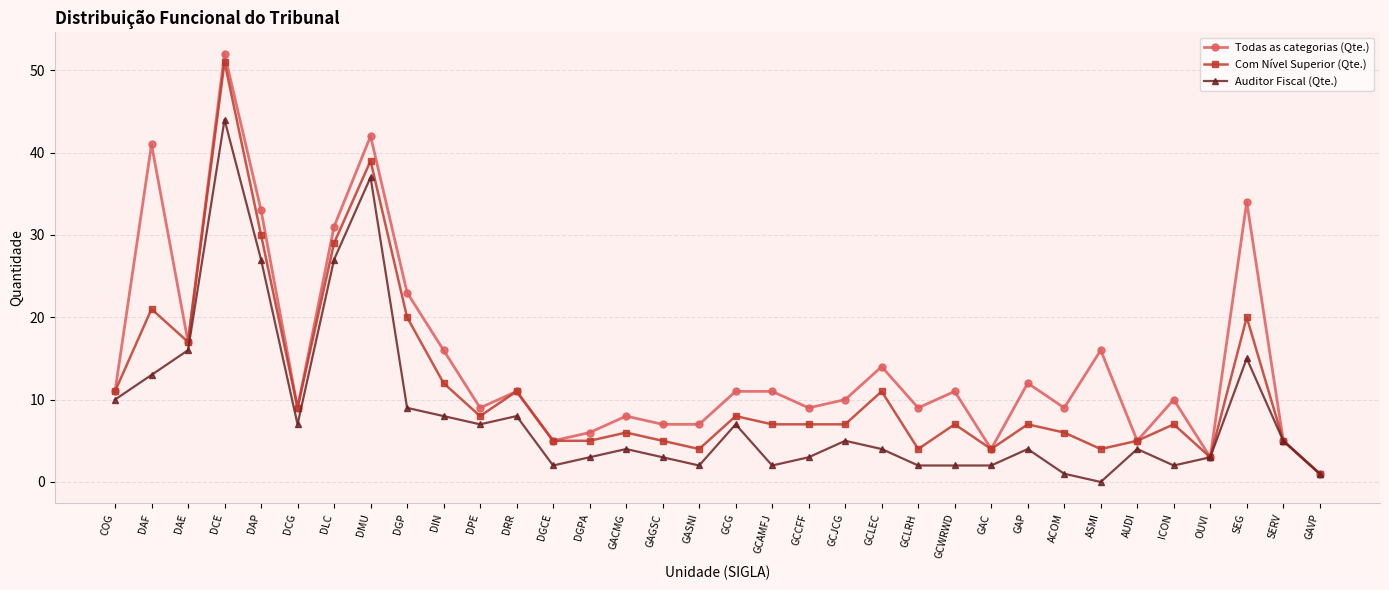

True or false: Com Nível Superior (Qte.) has more than 0 interior local peaks.

True